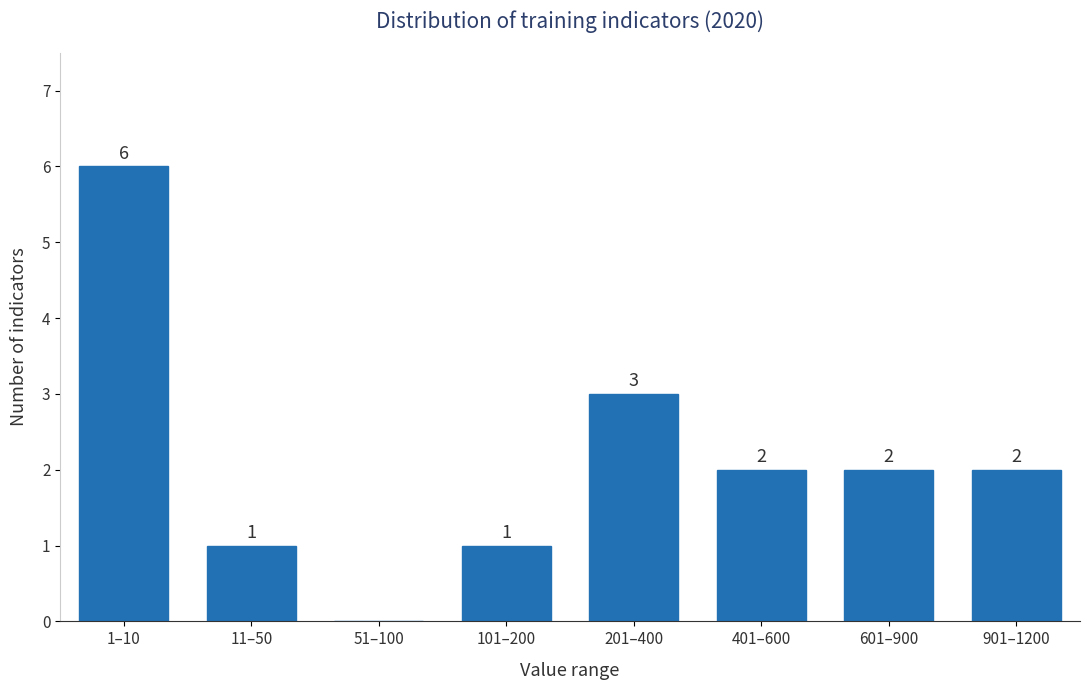

Reading left to right, what are all the values shown in this chart?

1–10=6	11–50=1	51–100=0	101–200=1	201–400=3	401–600=2	601–900=2	901–1200=2